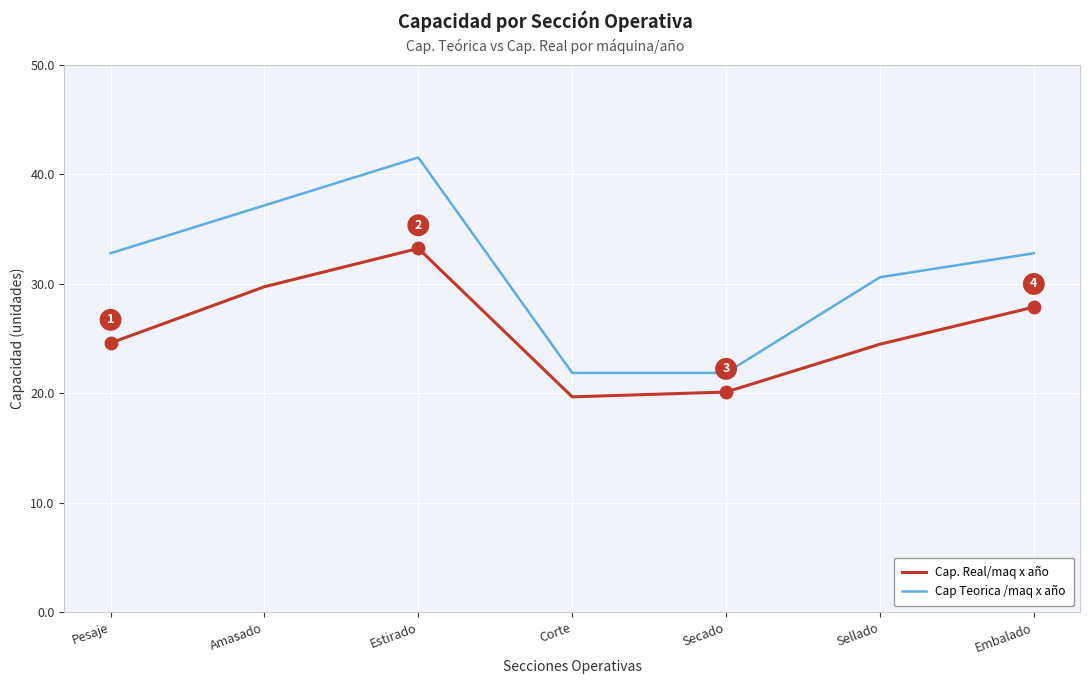

List the series in order of their peak value, lowest first.

Cap. Real/maq x año, Cap Teorica /maq x año